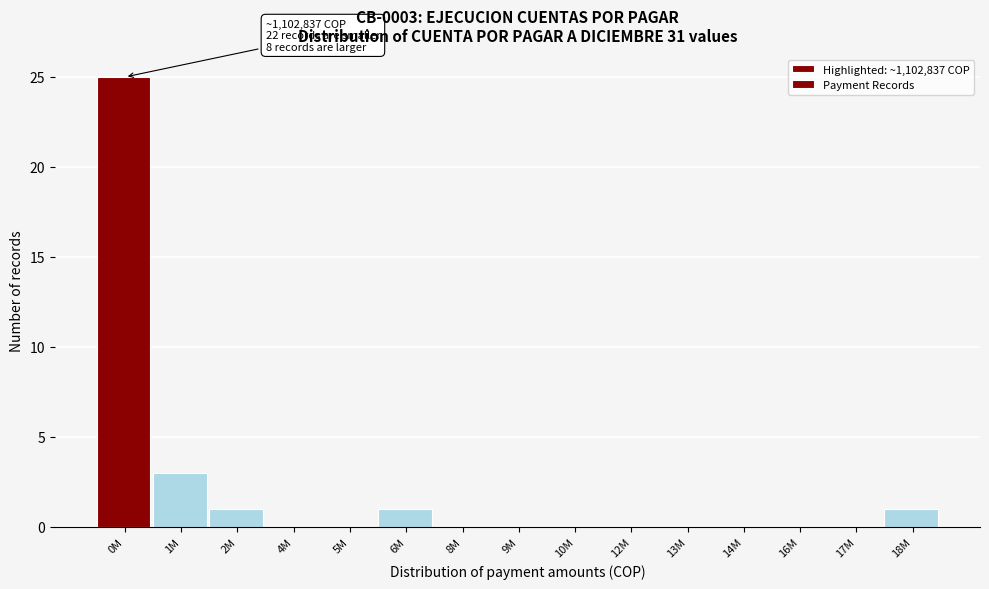

Reading right to left, list all the values displayed in this chart.

18M=1	17M=0	16M=0	14M=0	13M=0	12M=0	10M=0	9M=0	8M=0	6M=1	5M=0	4M=0	2M=1	1M=3	0M=25